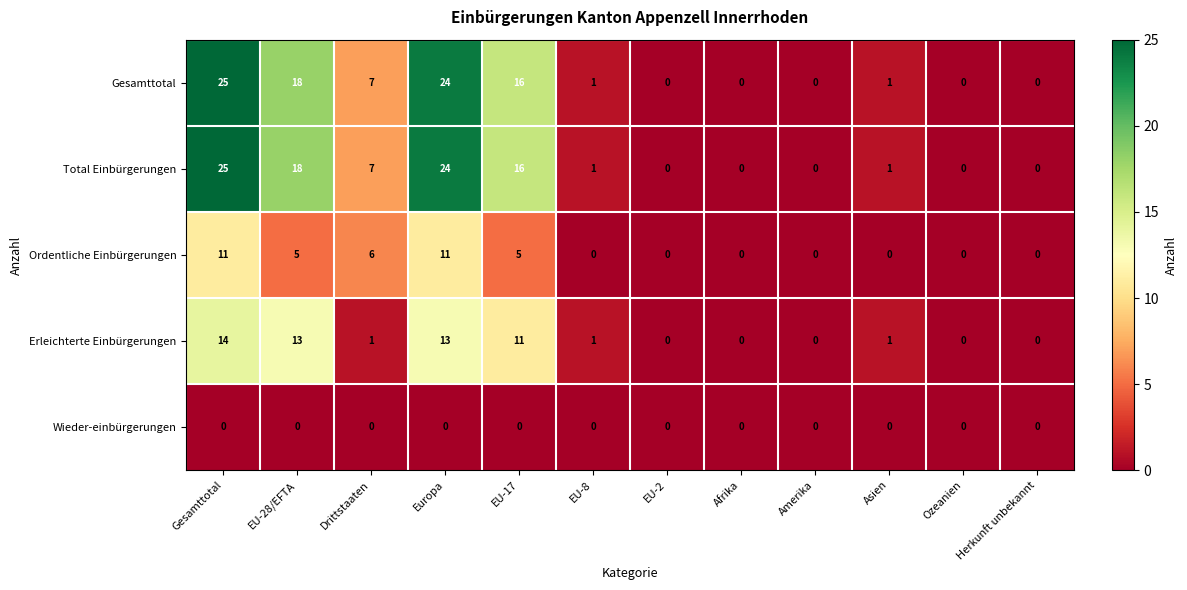

True or false: Erleichterte Einbürgerungen has a value of 0 at EU-8.

False